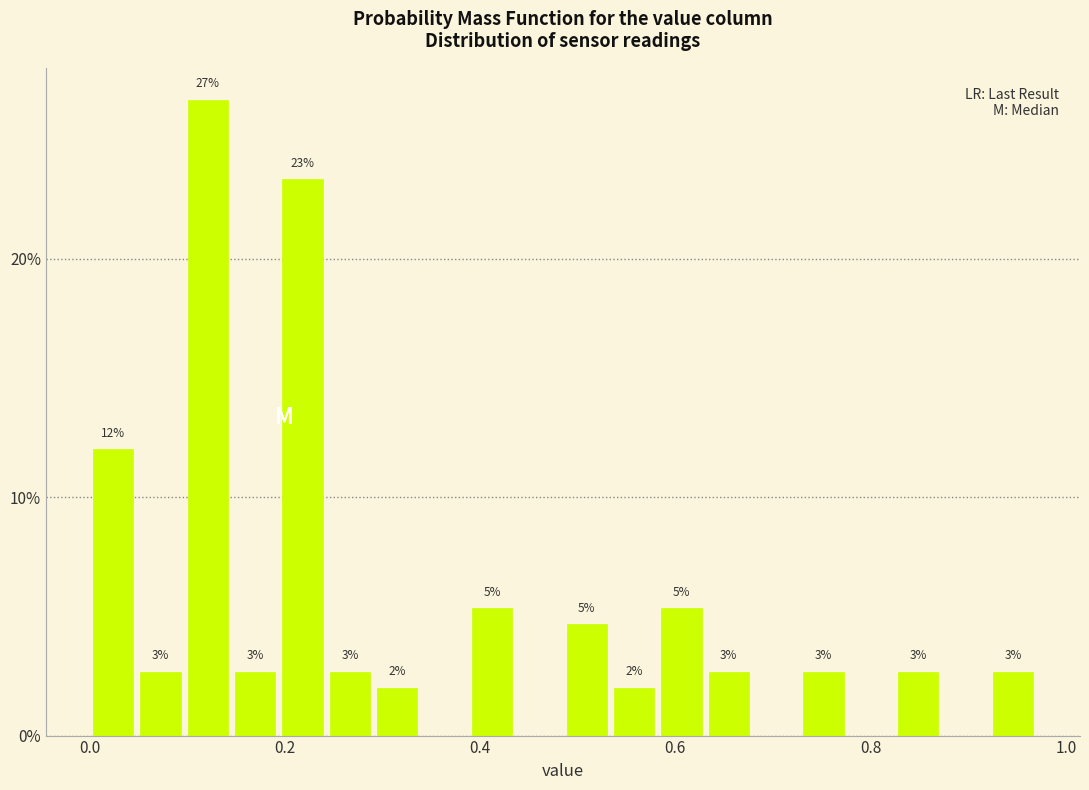

Around what value on the x-axis is the tallest bar? Give the approximate position of its centre, as read against the axis.

0.12